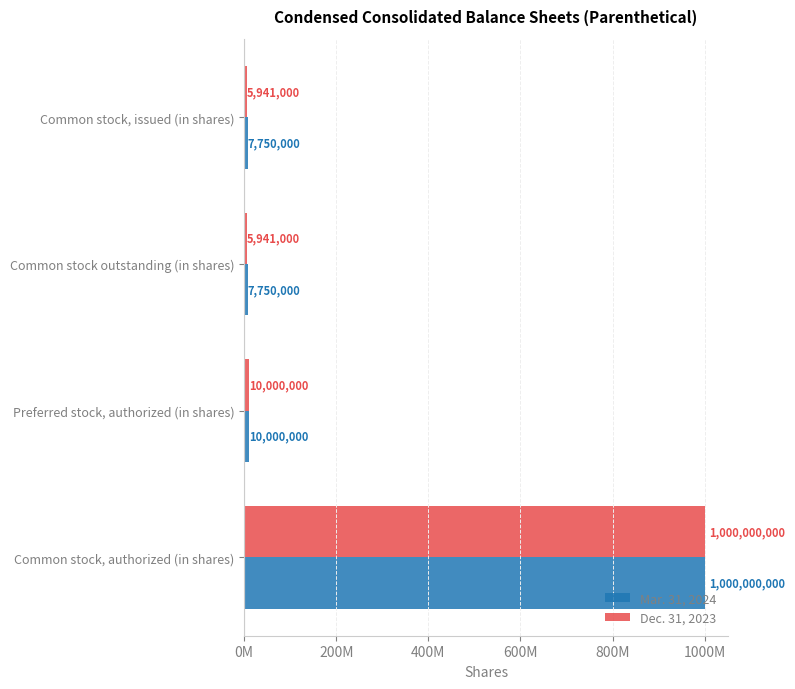

Reading left to right, what are all the values shown in this chart?

Mar. 31, 2024: 7750000	7750000	10000000	1000000000
Dec. 31, 2023: 5941000	5941000	10000000	1000000000